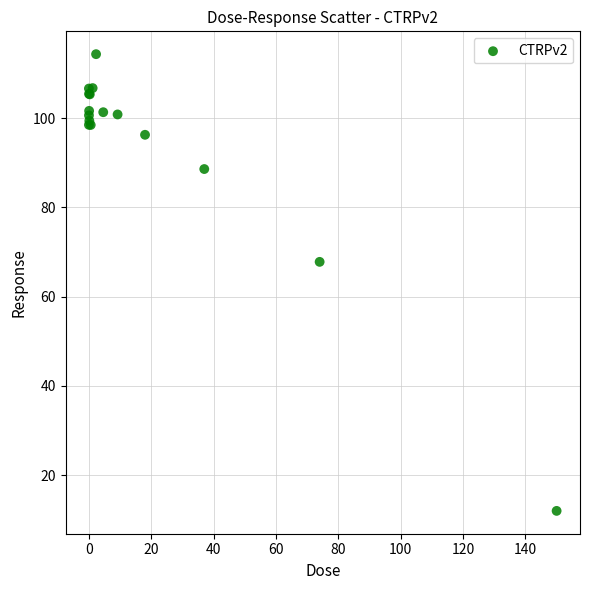

What Y value in the scatter plot is closest to 63?

67.8